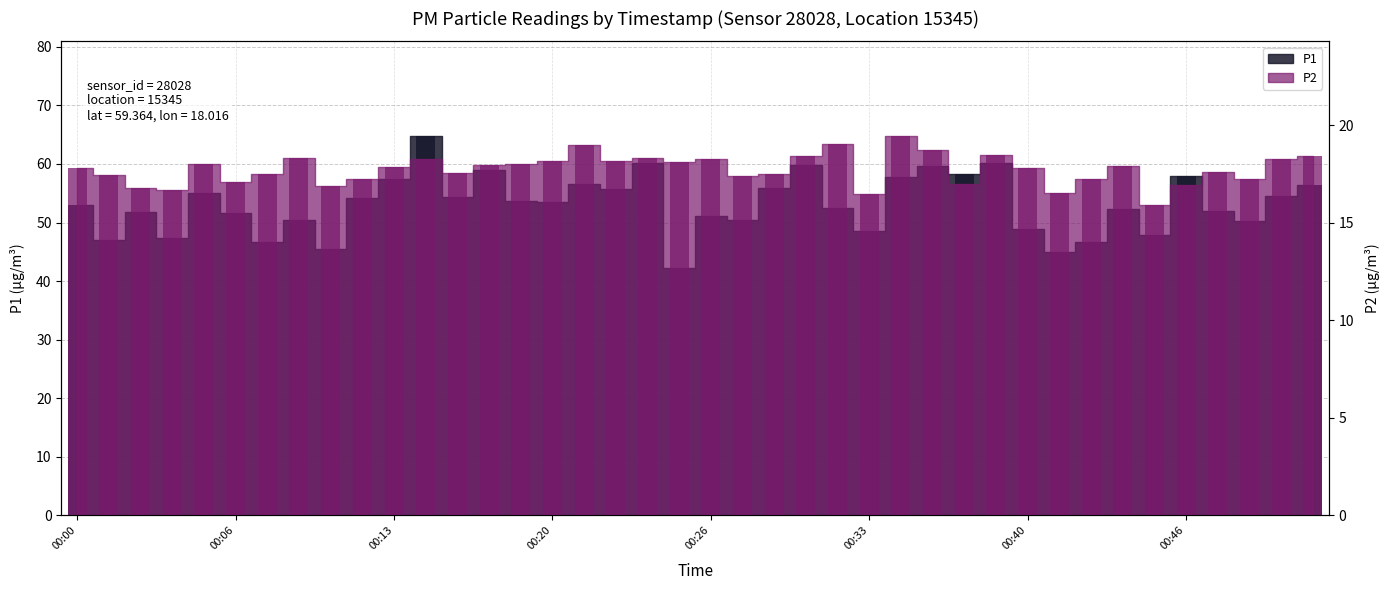

True or false: P2 has a value of 31.8 at 00:40.

False